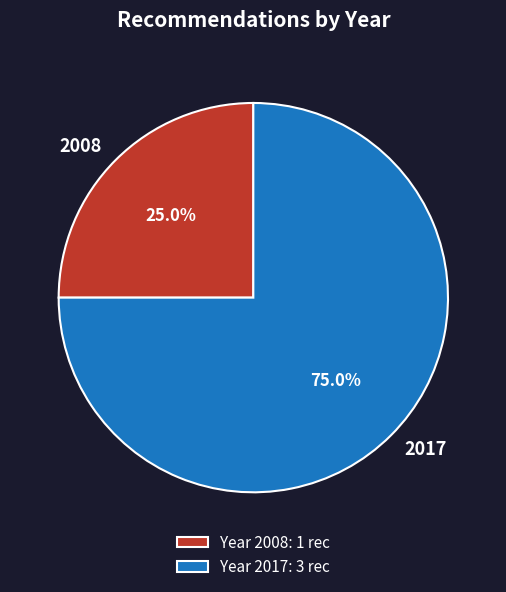

Is there any slice that represents more than half of the pie?

Yes